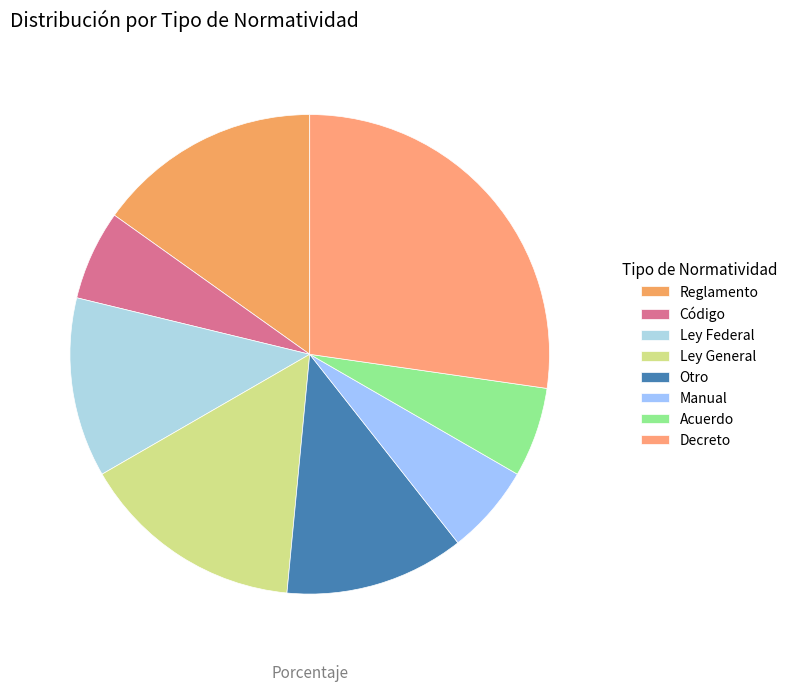

Do Acuerdo and Otro together represent more than half of the pie?

No